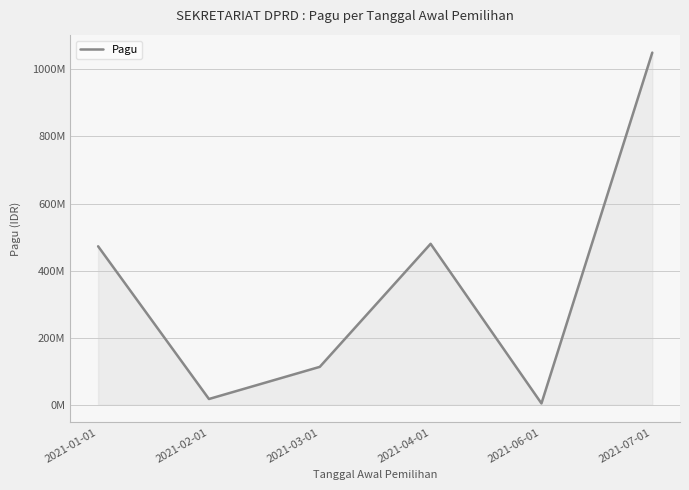

Where is the first local maximum?

2021-04-01